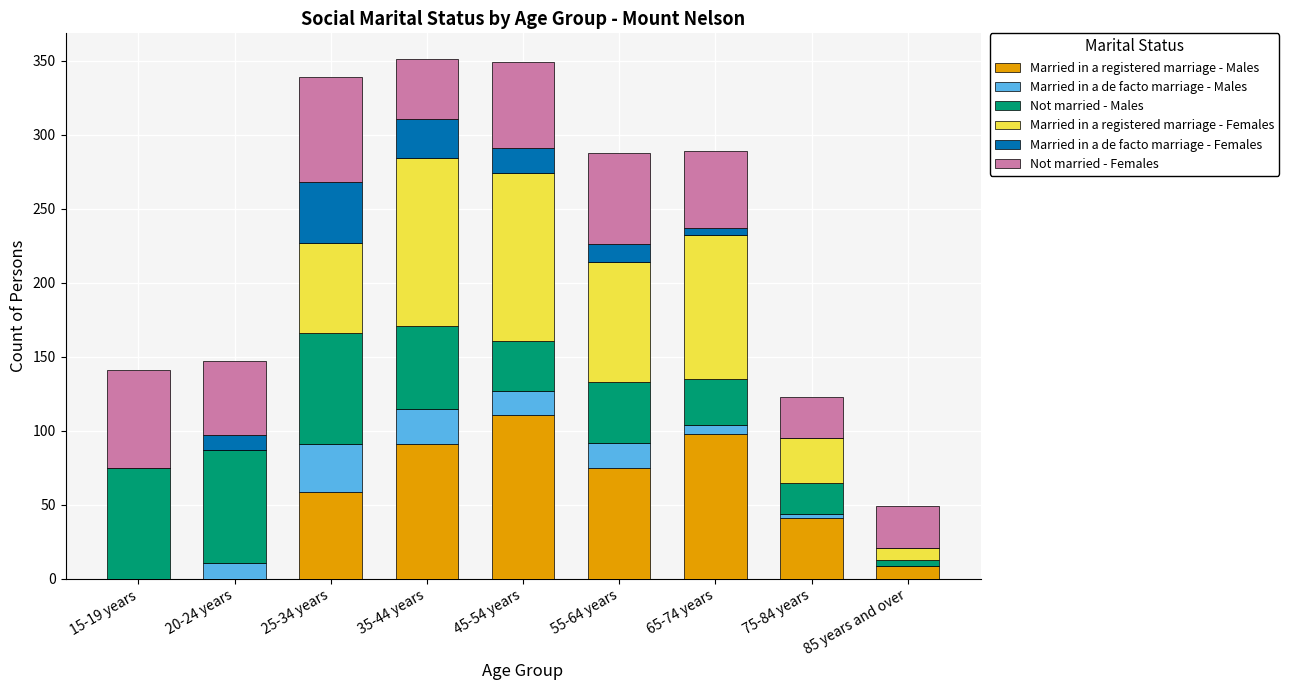

The value of Married in a registered marriage - Males at 55-64 years is 75. True or false?

True